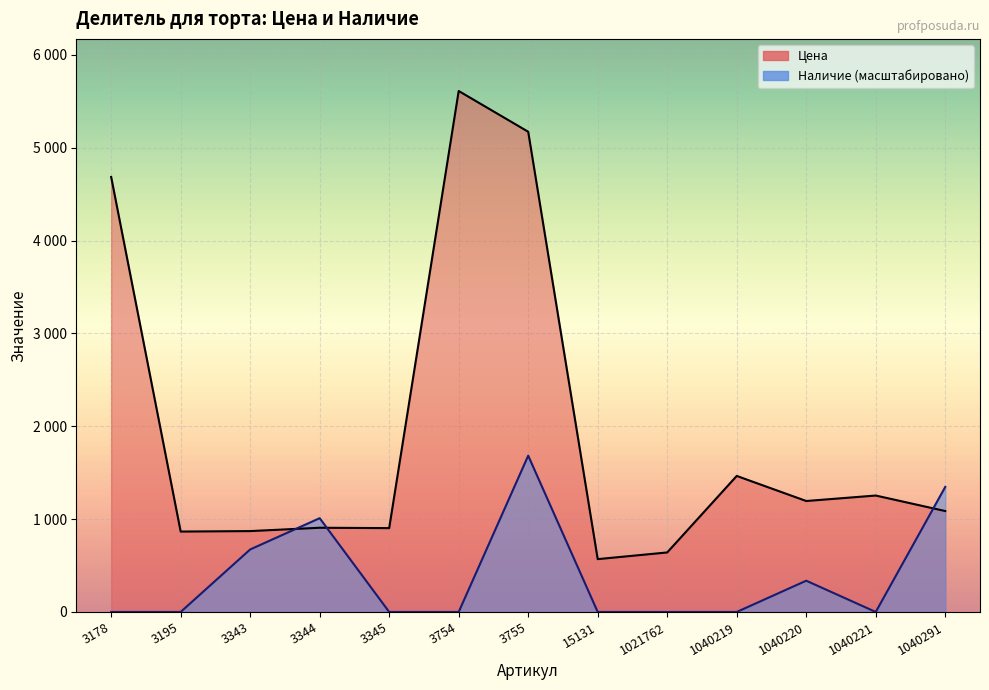

Where is the first local maximum for Цена?

3344